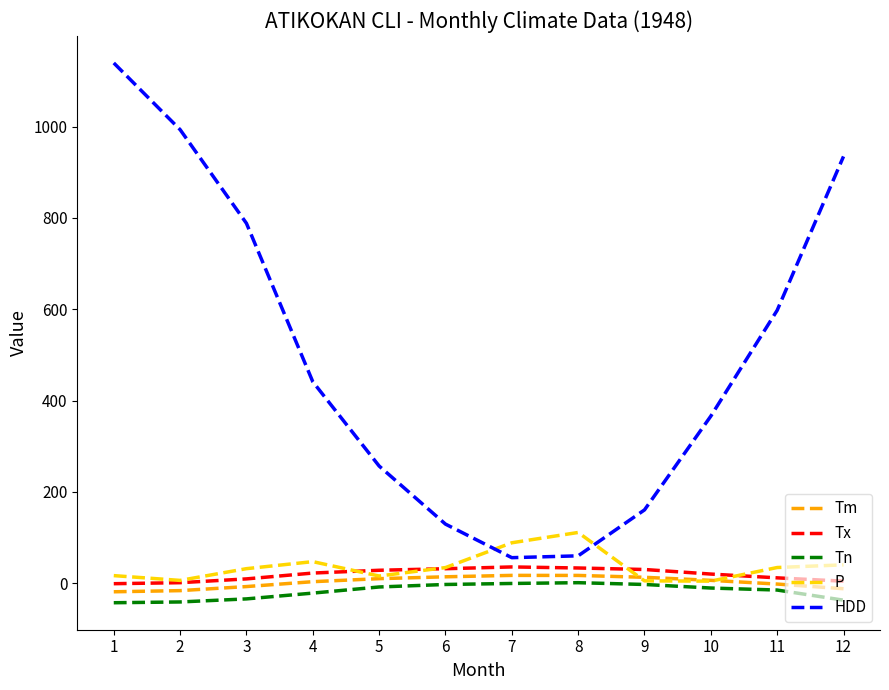

What is the total value across all series at 5?

302.2